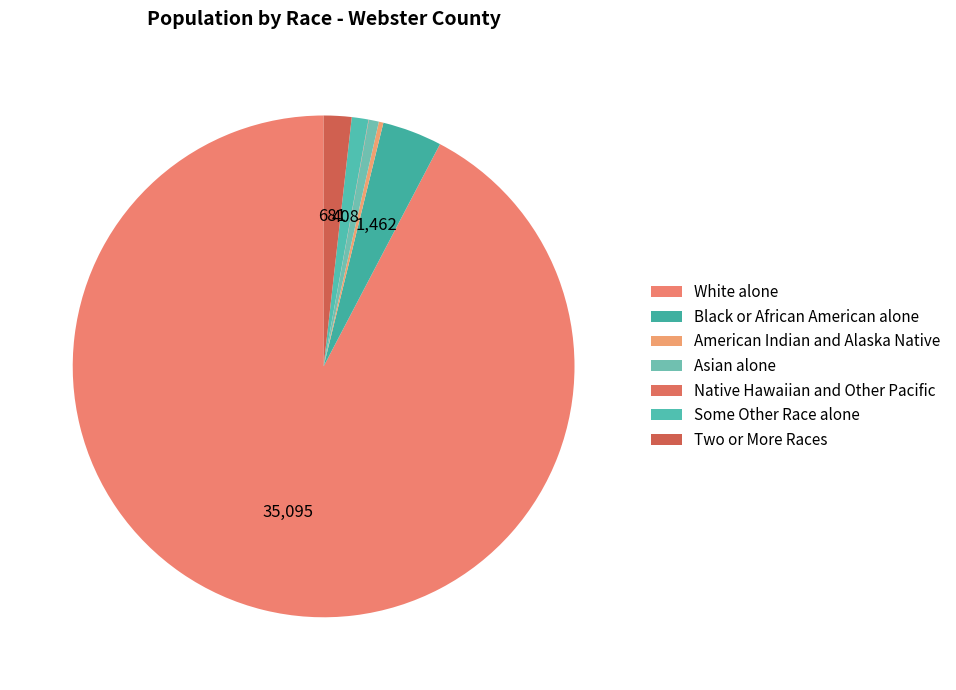

How many slices are in this pie chart?

7